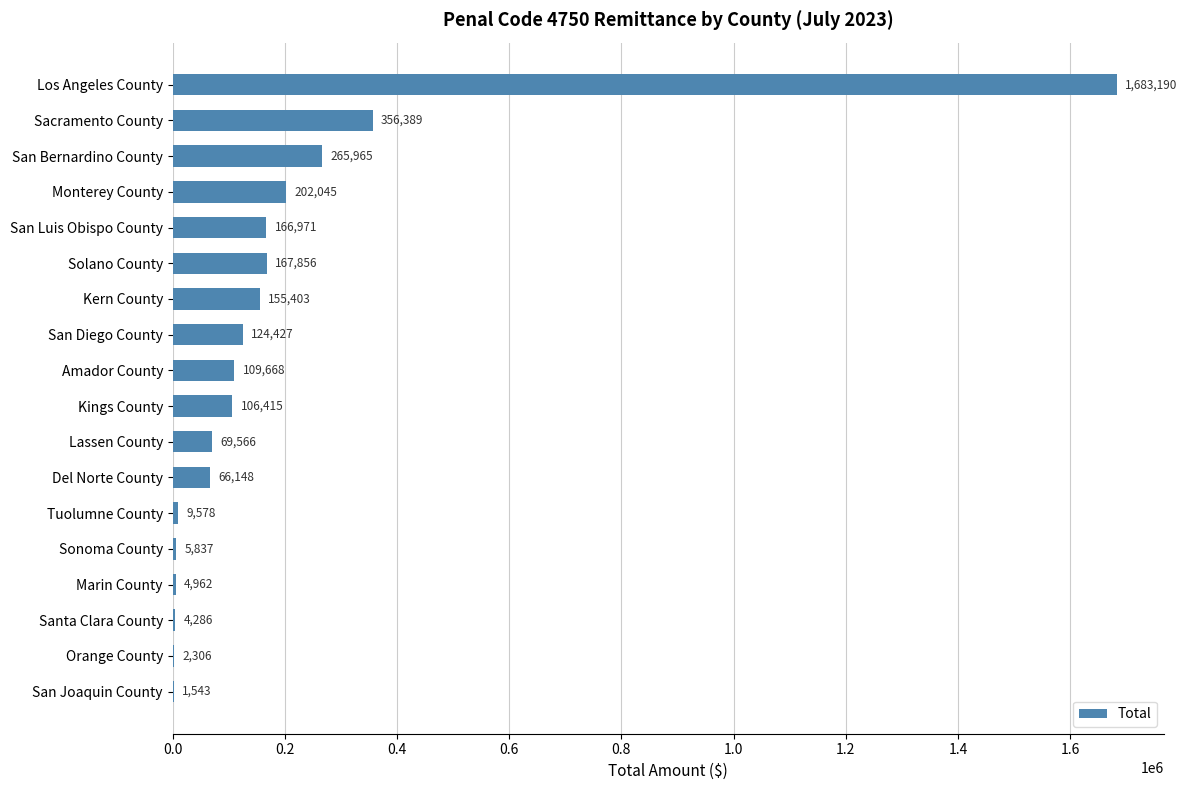

Between Solano County and San Bernardino County, which is larger?

San Bernardino County